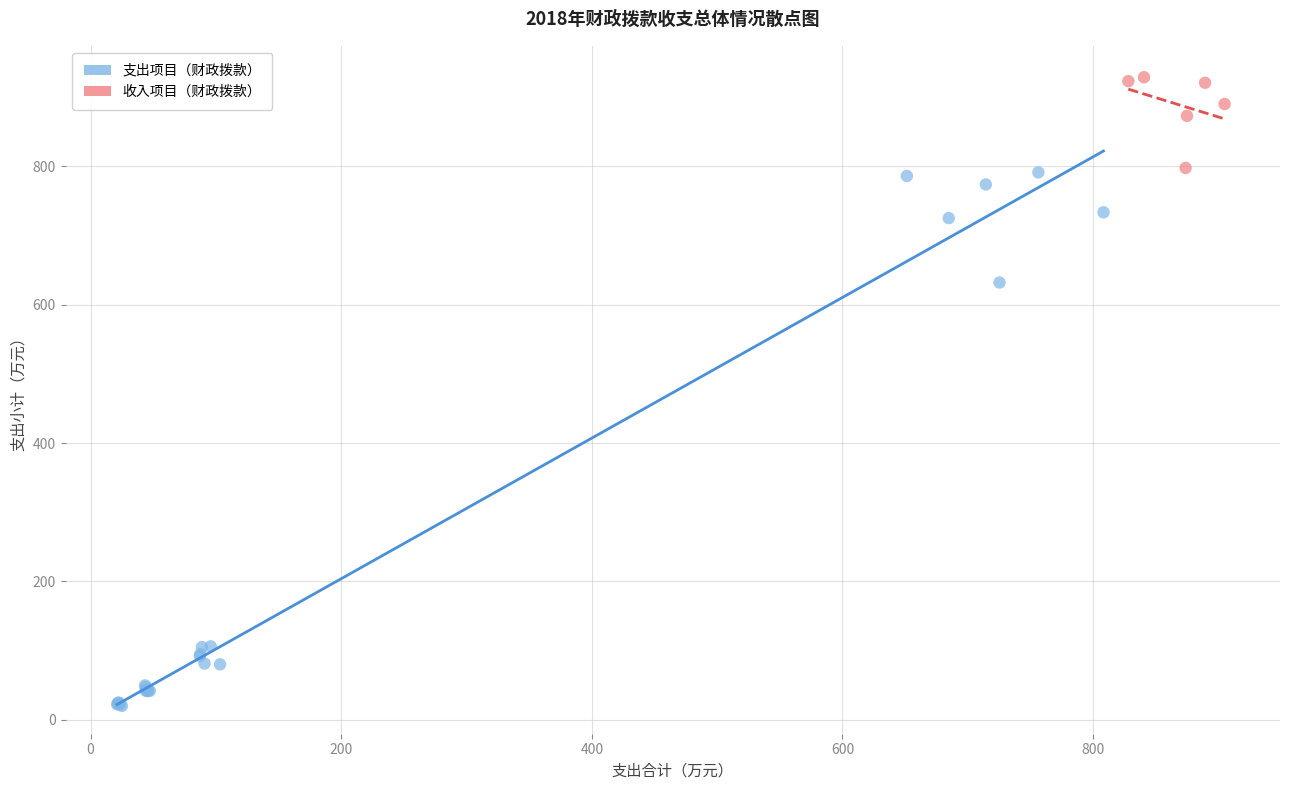

Which series contains the highest Y value?

收入项目（财政拨款）